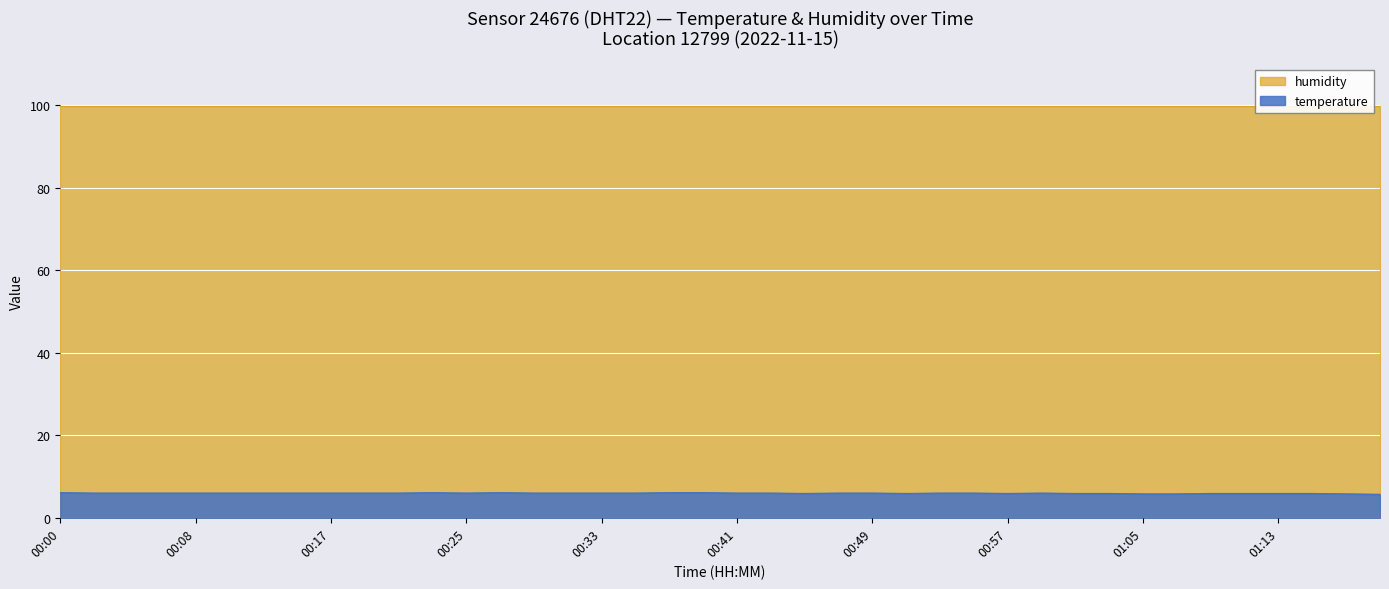

What is the highest value of the temperature series?

6.1